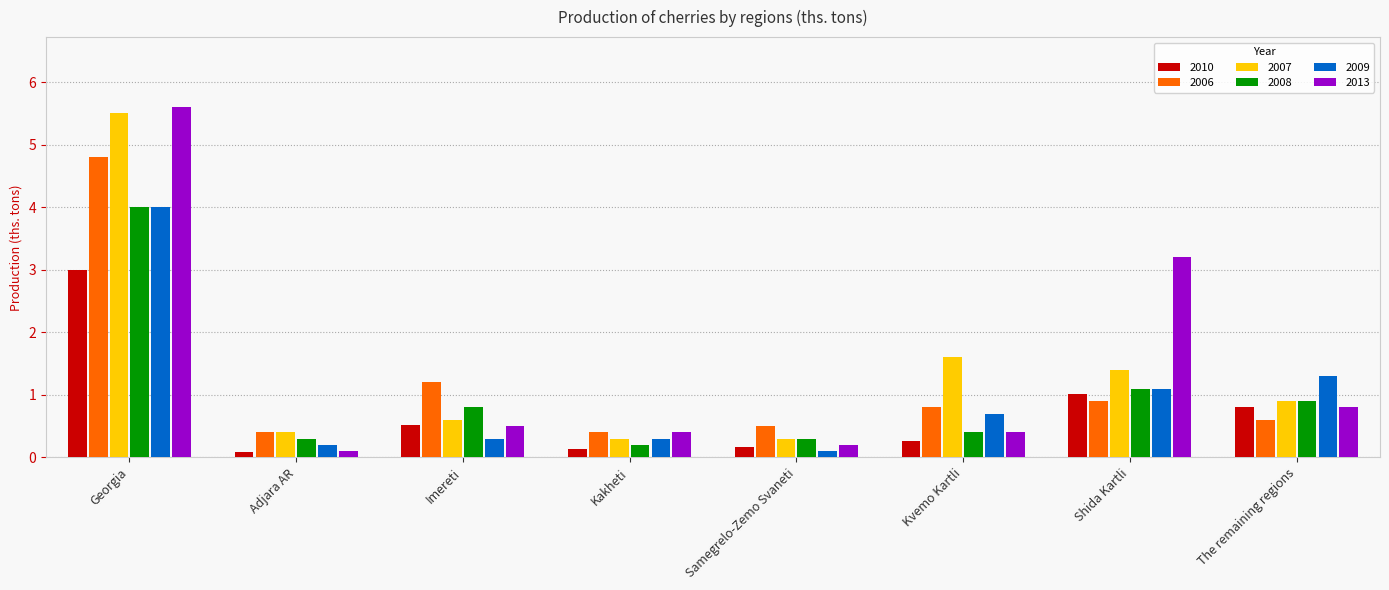

Is it true that 2008 equals 1.3 at Imereti?

False